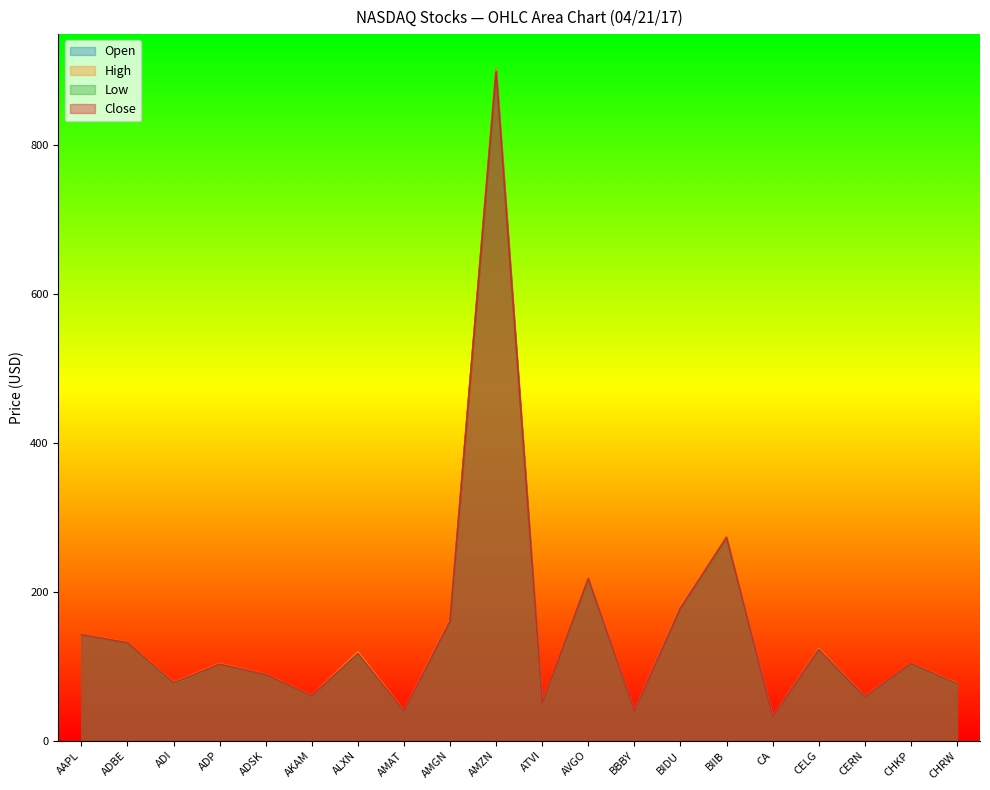

Reading right to left, list all the values displayed in this chart.

Open: CHRW=77.0	CHKP=103.1	CERN=59.4	CELG=123.5	CA=32.2	BIIB=272.7	BIDU=180.0	BBBY=40.0	AVGO=217.4	ATVI=50.0	AMZN=902.7	AMGN=162.2	AMAT=39.9	ALXN=118.6	AKAM=60.4	ADSK=88.6	ADP=103.0	ADI=77.2	ADBE=131.4	AAPL=142.4
High: CHRW=77.1	CHKP=103.5	CERN=59.5	CELG=123.8	CA=32.3	BIIB=274.9	BIDU=180.4	BBBY=40.0	AVGO=218.3	ATVI=50.0	AMZN=903.6	AMGN=162.7	AMAT=40.1	ALXN=119.3	AKAM=60.5	ADSK=88.9	ADP=103.5	ADI=78.2	ADBE=132.0	AAPL=142.7
Low: CHRW=75.6	CHKP=102.7	CERN=58.7	CELG=121.7	CA=31.9	BIIB=271.6	BIDU=177.9	BBBY=39.7	AVGO=216.2	ATVI=49.6	AMZN=896.8	AMGN=160.2	AMAT=39.5	ALXN=115.6	AKAM=60.0	ADSK=88.1	ADP=102.5	ADI=76.4	ADBE=131.0	AAPL=141.8
Close: CHRW=76.5	CHKP=103.4	CERN=59.0	CELG=122.3	CA=31.9	BIIB=272.9	BIDU=178.1	BBBY=39.8	AVGO=217.7	ATVI=49.9	AMZN=898.5	AMGN=160.4	AMAT=39.8	ALXN=116.8	AKAM=60.3	ADSK=88.6	ADP=102.7	ADI=77.6	ADBE=131.5	AAPL=142.3